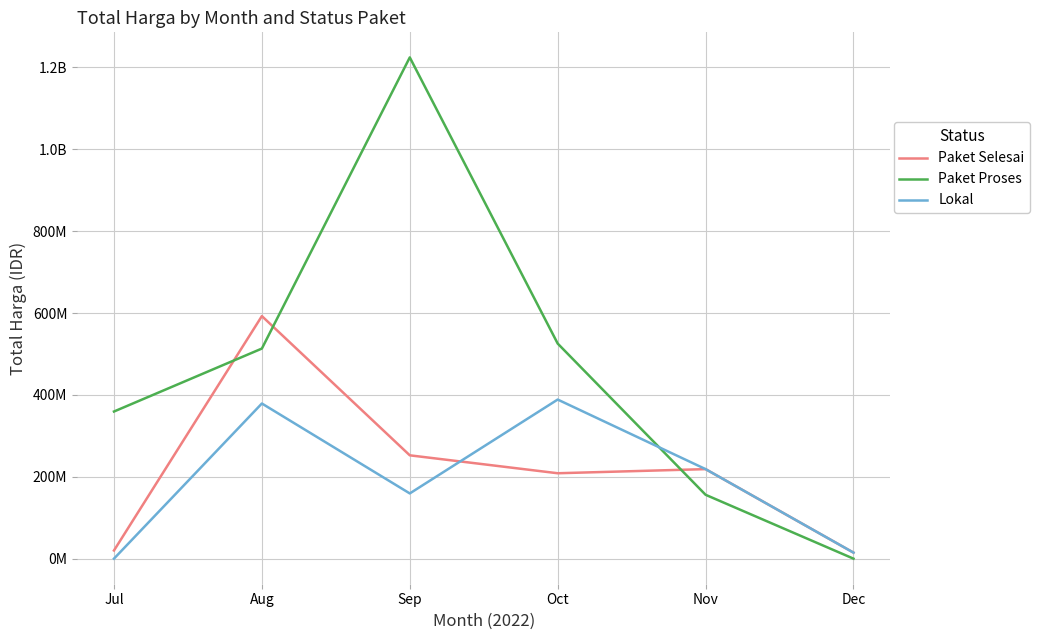

At Jul, list the series in order from smallest to largest.

Lokal, Paket Selesai, Paket Proses